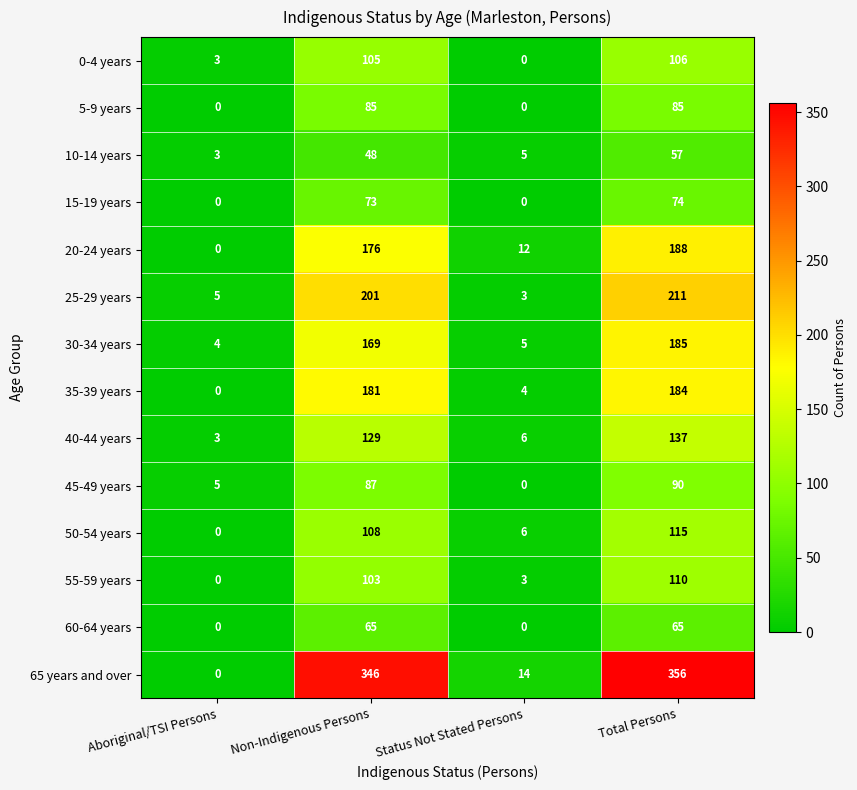

At which category is the sum across all series the highest?

Total Persons